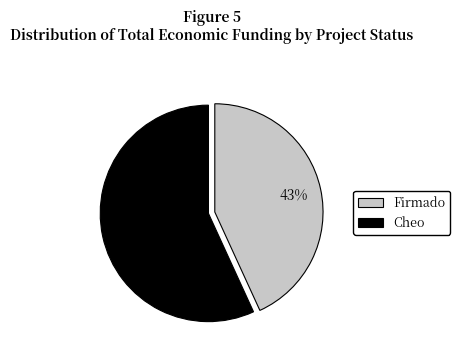

Does any single category account for the majority?

Yes